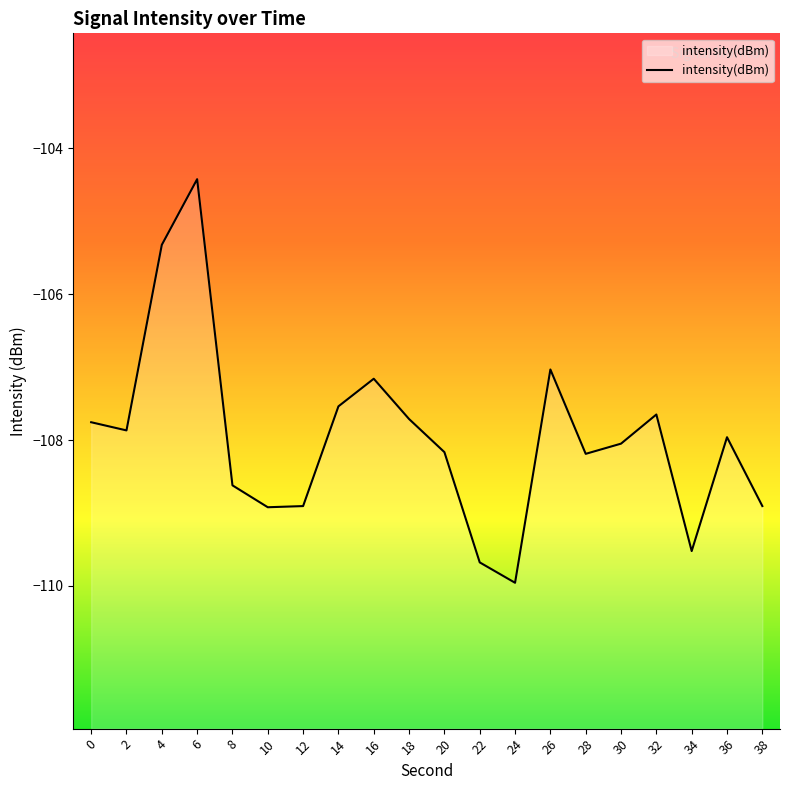

List the labels in order of value, largest first.

6, 4, 26, 16, 14, 32, 18, 0, 2, 36, 30, 20, 28, 8, 38, 12, 10, 34, 22, 24